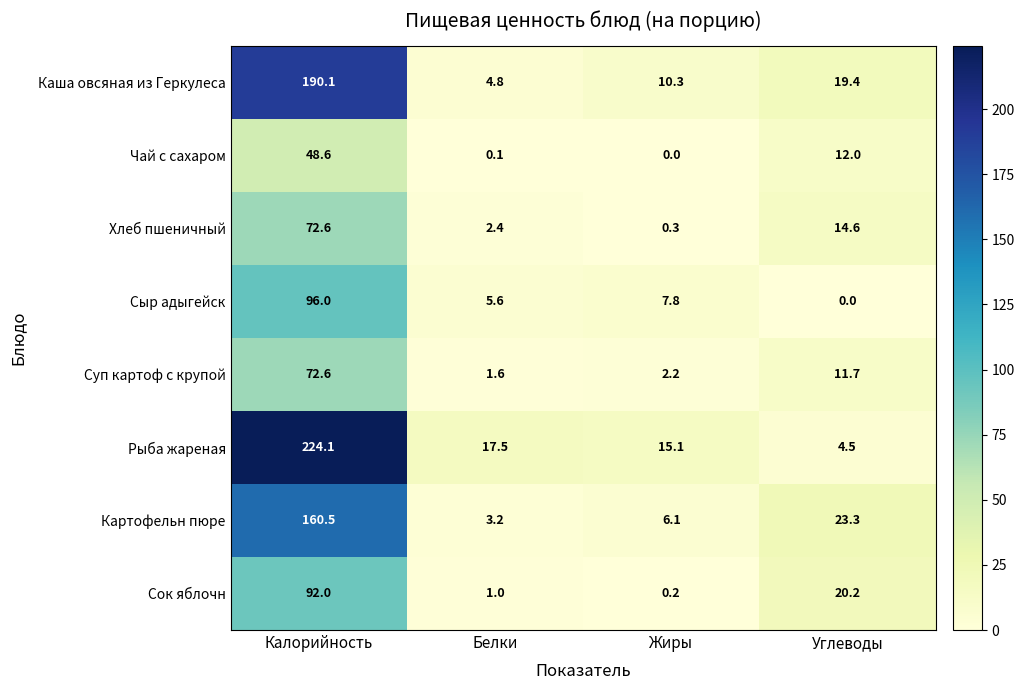

Rank the series at Углеводы from lowest to highest value.

Сыр адыгейск, Рыба жареная, Суп картоф с крупой, Чай с сахаром, Хлеб пшеничный, Каша овсяная из Геркулеса, Сок яблочн, Картофельн пюре